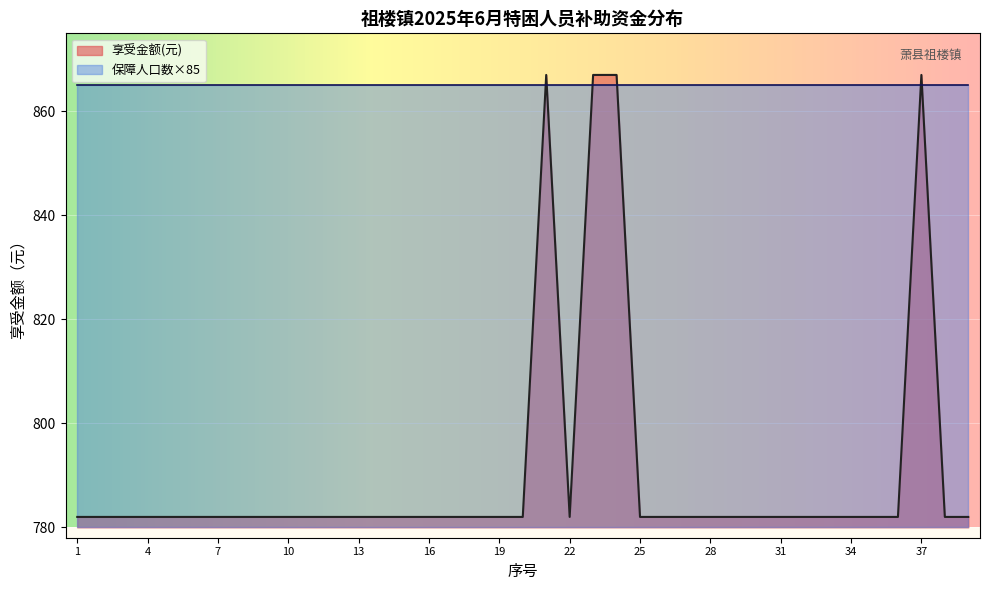

What is the maximum value shown in the chart?

867